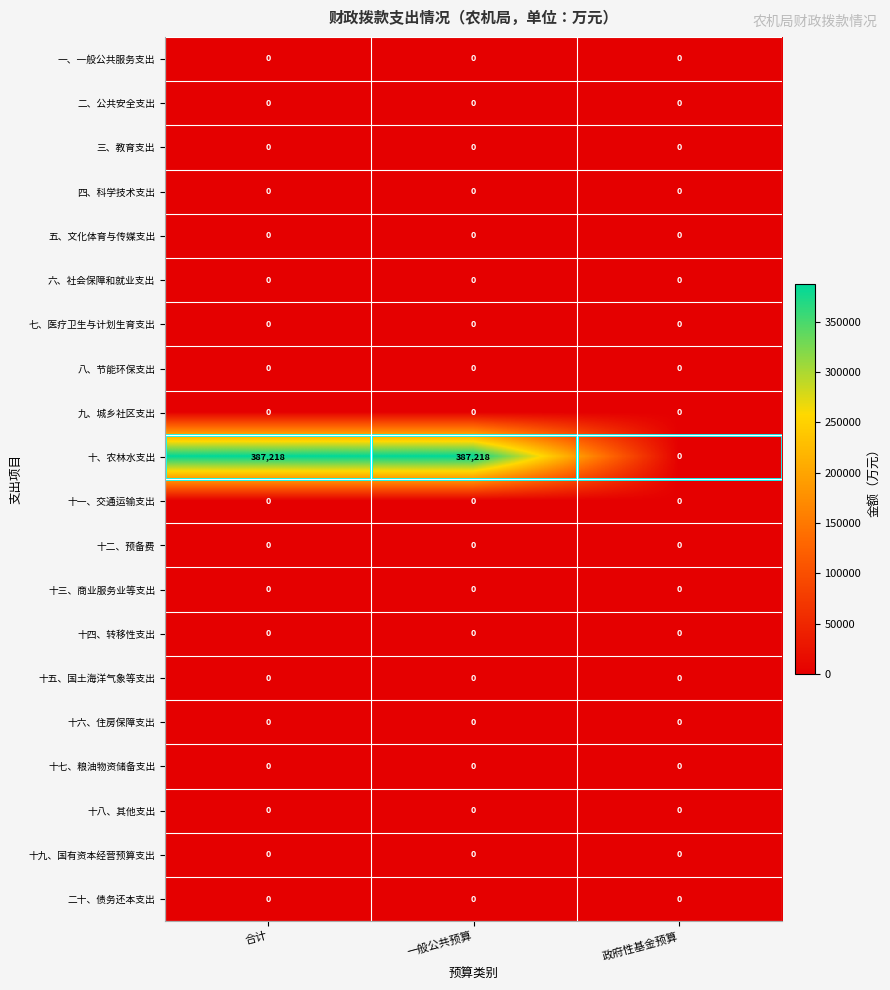

Is the value of 十、农林水支出 at 合计 greater than the value of 七、医疗卫生与计划生育支出 at 一般公共预算?

Yes